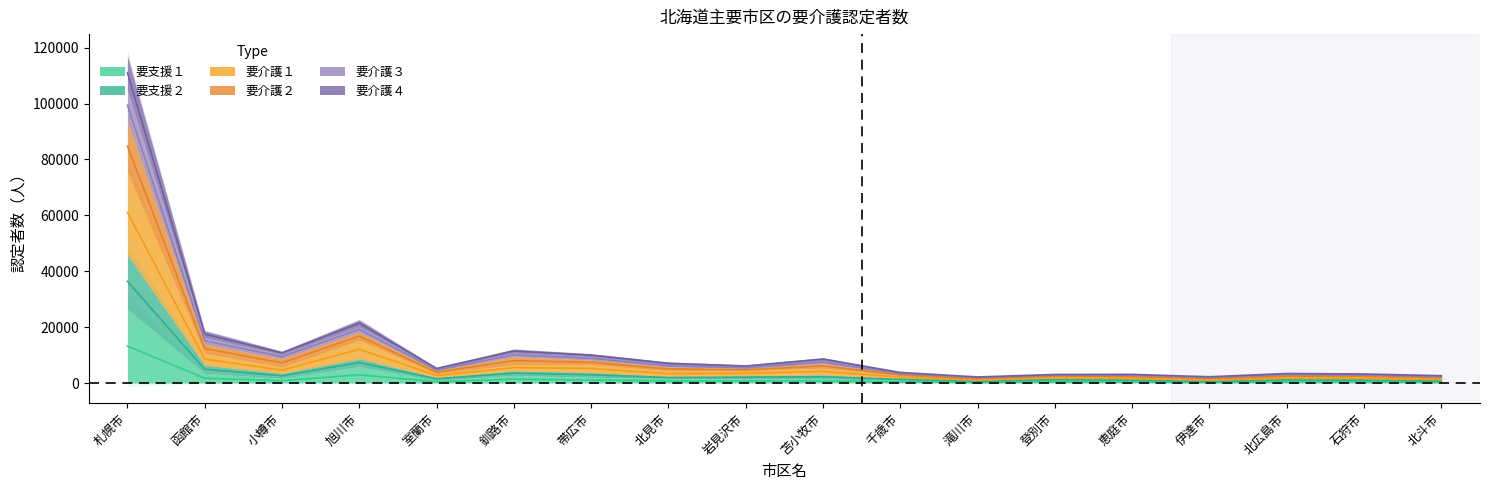

Where is the first local minimum for 要介護２(総数)?

小樽市